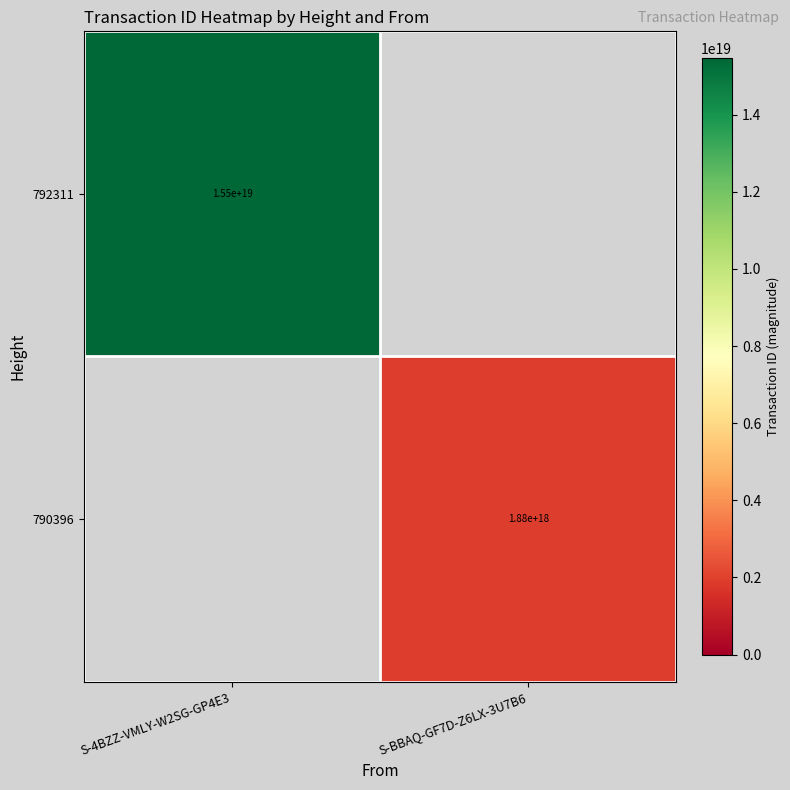

What is the total value across all series at S-BBAQ-GF7D-Z6LX-3U7B6?

1883270425093907712